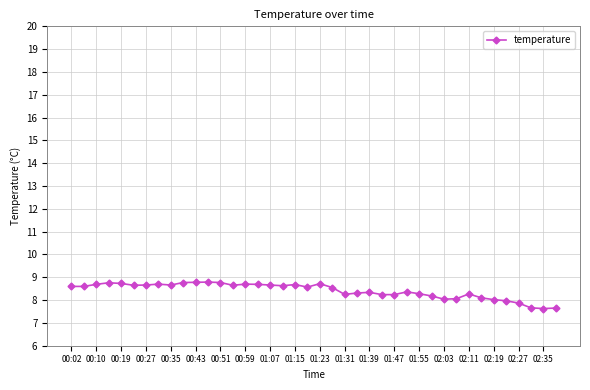

What is the value of the 26th point from the left?

8.2